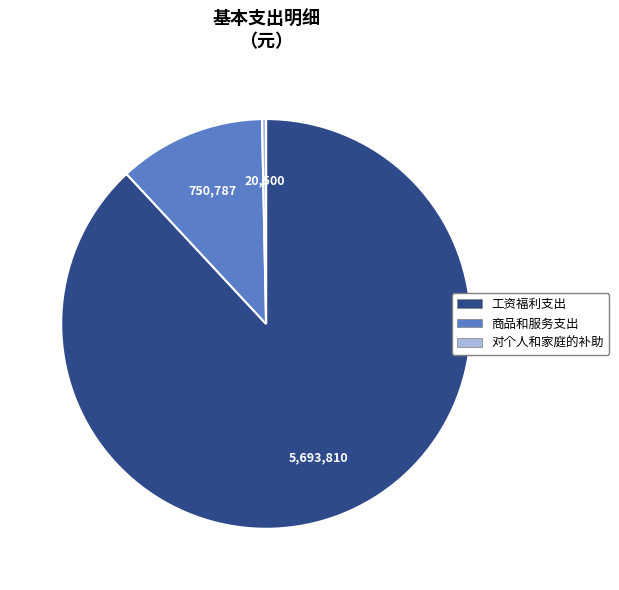

Is there a majority slice in this chart?

Yes